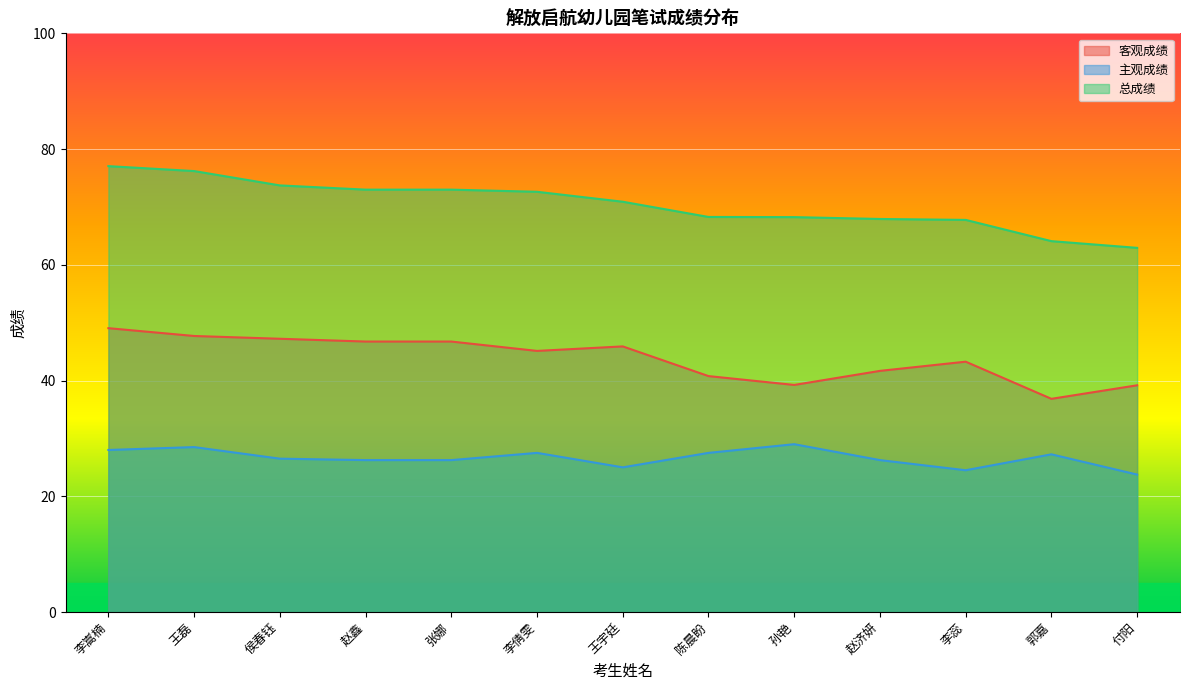

What is the difference between the maximum and minimum values in the 总成绩 series?

14.1